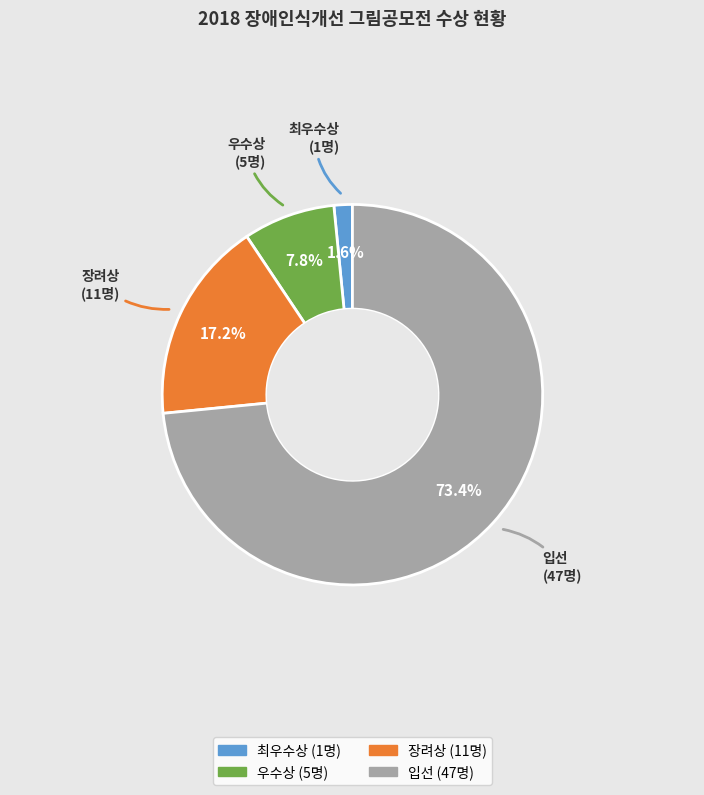

Which slice is the smallest?

최우수상